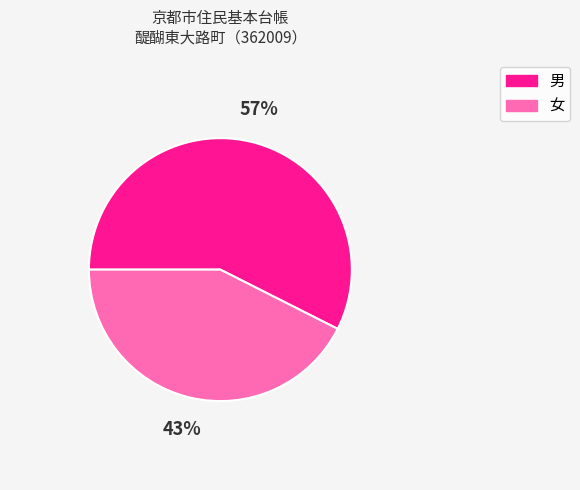

Does any single category account for the majority?

Yes